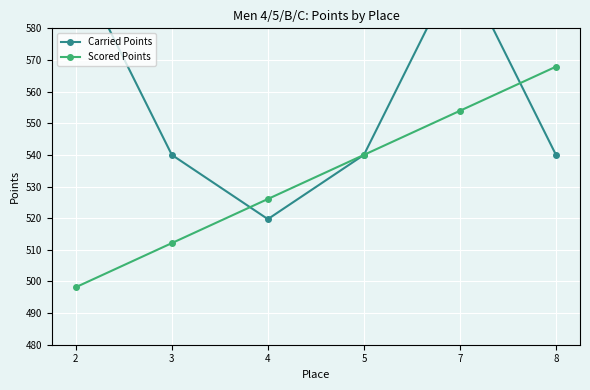

Where does the Scored Points series first go above 540?

7